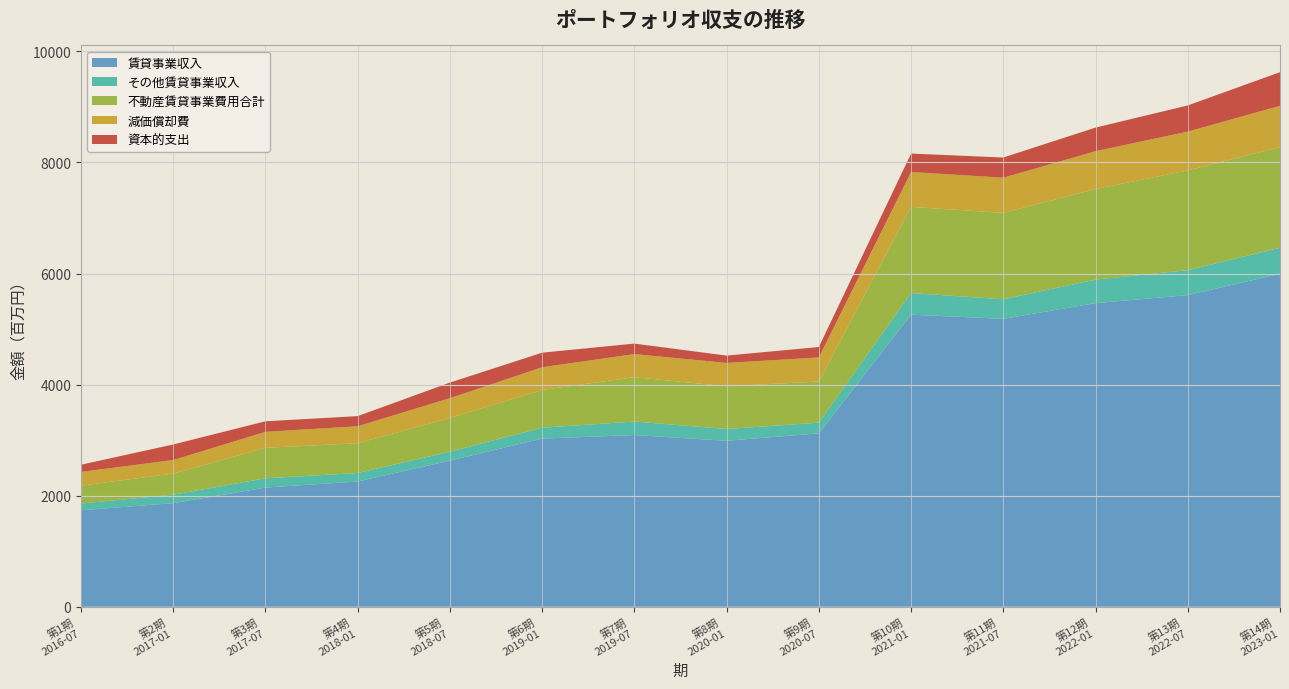

Reading left to right, transcribe all the data shown in this chart.

賃貸事業収入: 1737036	1865642	2146216	2255617	2631029	3028065	3092125	2988424	3122781	5259516	5184498	5467061	5611196	5995567
その他賃貸事業収入: 122389	151743	166563	152654	160946	196270	242455	212244	192129	389105	351786	423937	449218	467828
不動産賃貸事業費用合計: 321338	380400	549100	536359	607950	678906	798827	769435	741624	1550962	1556153	1629660	1796993	1812490
減価償却費: 246684	244255	287475	305290	355808	409467	415829	420178	432258	628353	633013	682245	697599	743661
資本的支出: 129991	280041	190119	182811	281180	262328	189197	131943	188214	331900	363439	424722	471534	605932